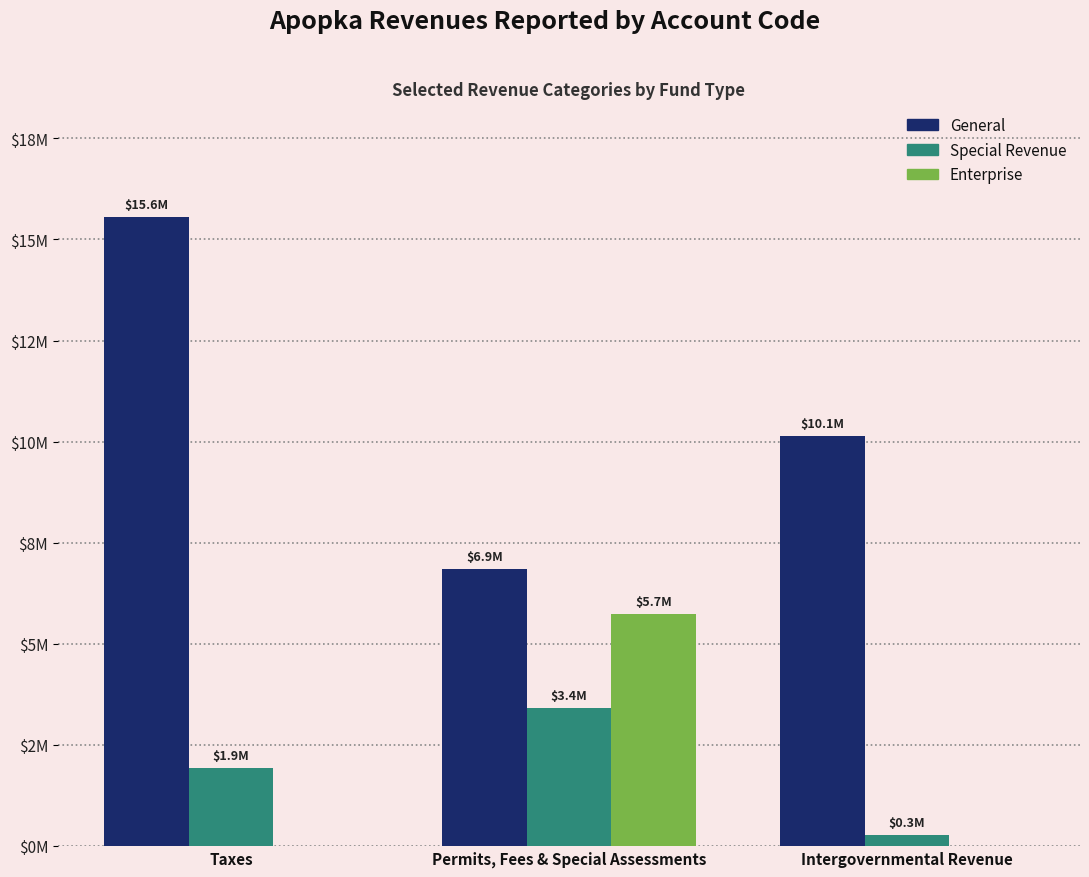

Reading right to left, transcribe all the data shown in this chart.

General: 10134503	6855005	15567049
Special Revenue: 273554	3396891	1932551
Enterprise: 0	5741934	0